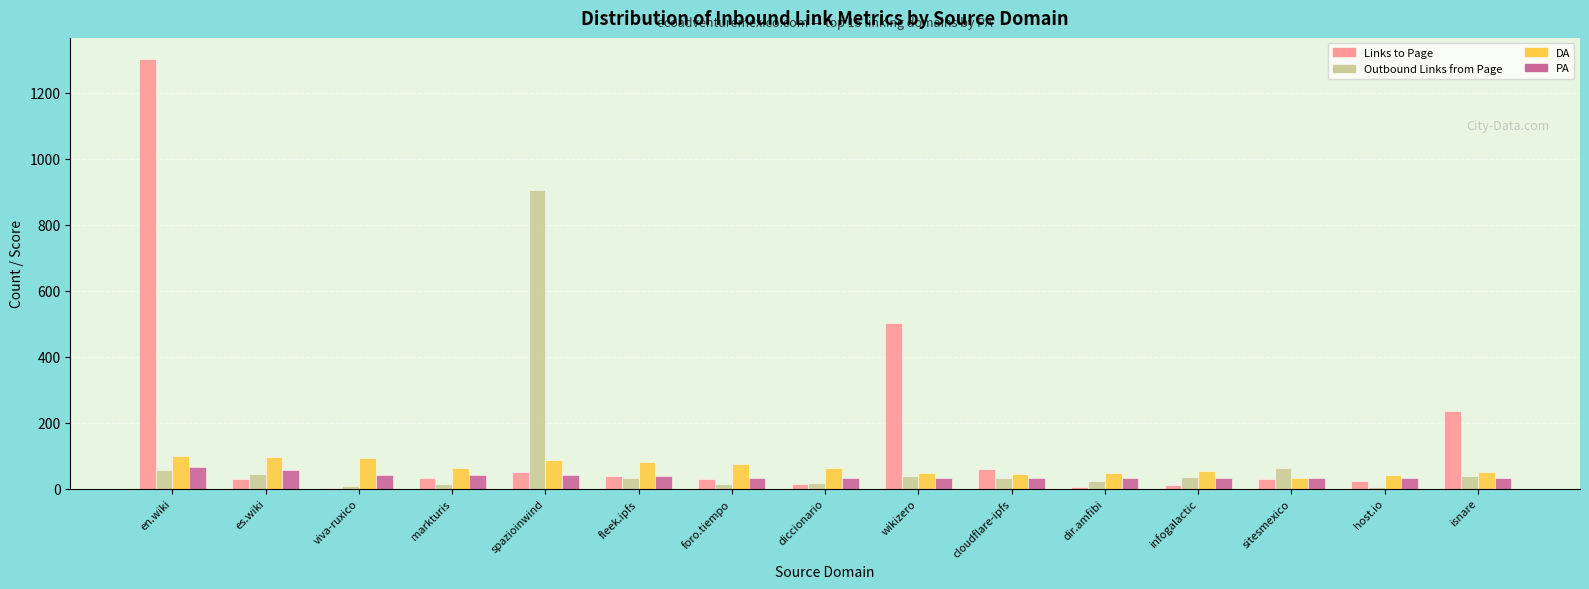

Which series has the largest total across all categories?

Links to Page